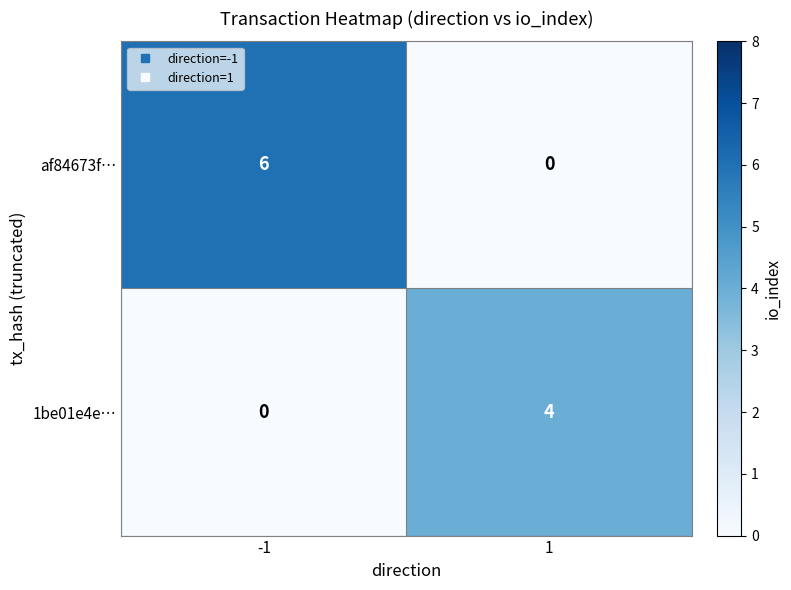

Which series has the largest range (max minus min)?

af84673f…